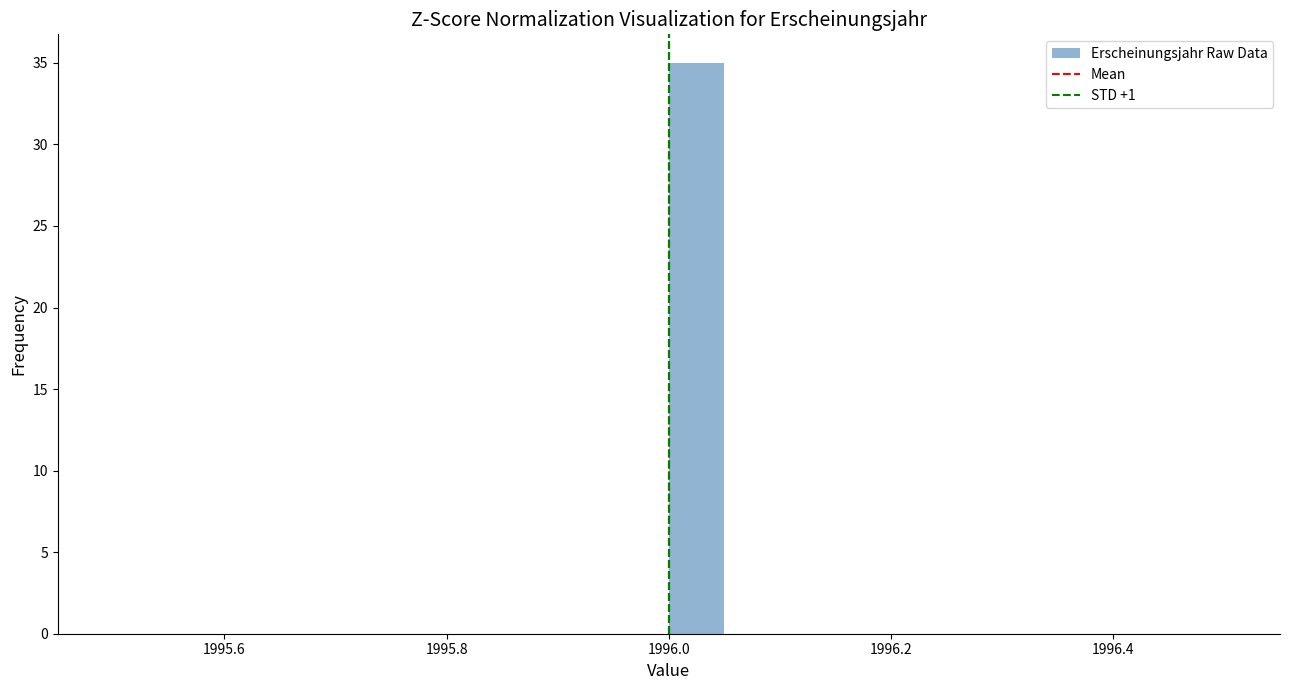

Around what value on the x-axis is the tallest bar? Give the approximate position of its centre, as read against the axis.

1996.02